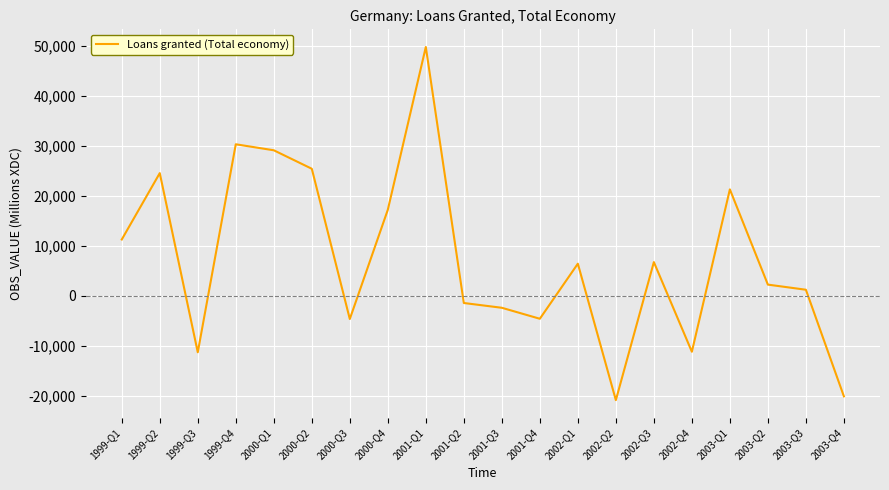

Count the number of data series in this chart.

1